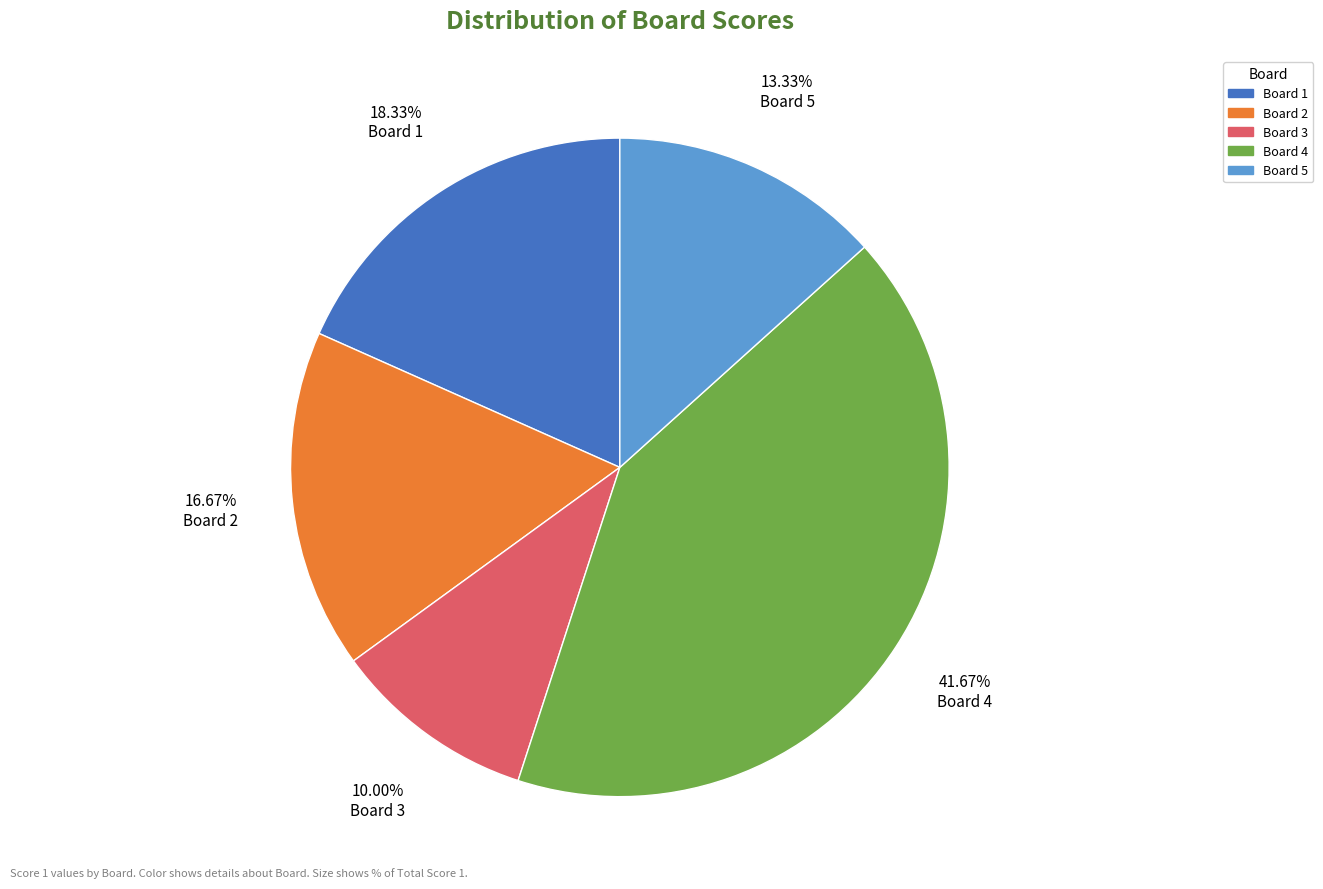

Is the sum of Board 4 and Board 2 greater than half?

Yes